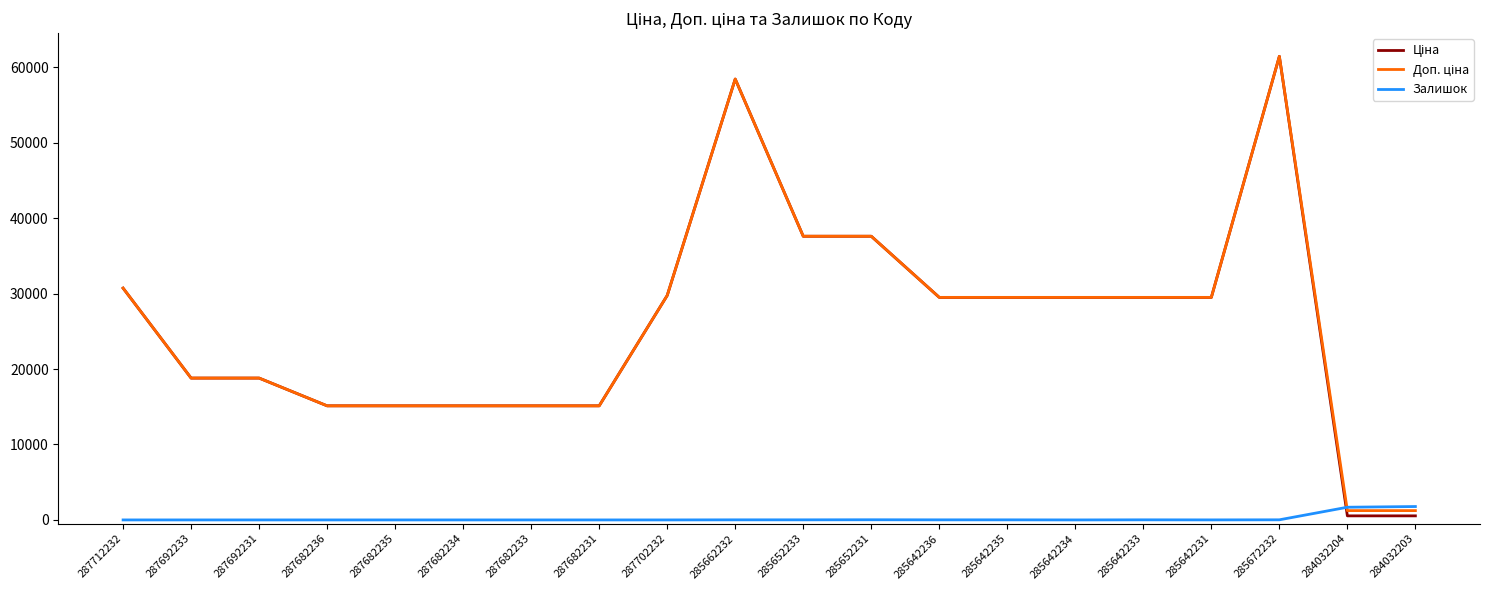

What is the total value across all series at 285642234?

58983.0